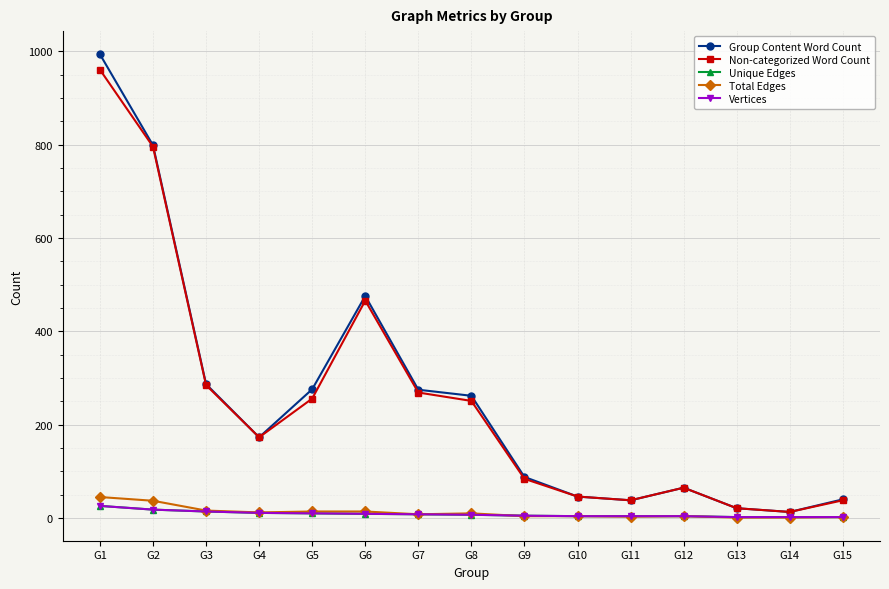

Is this an area chart (filled region under the line)?

No